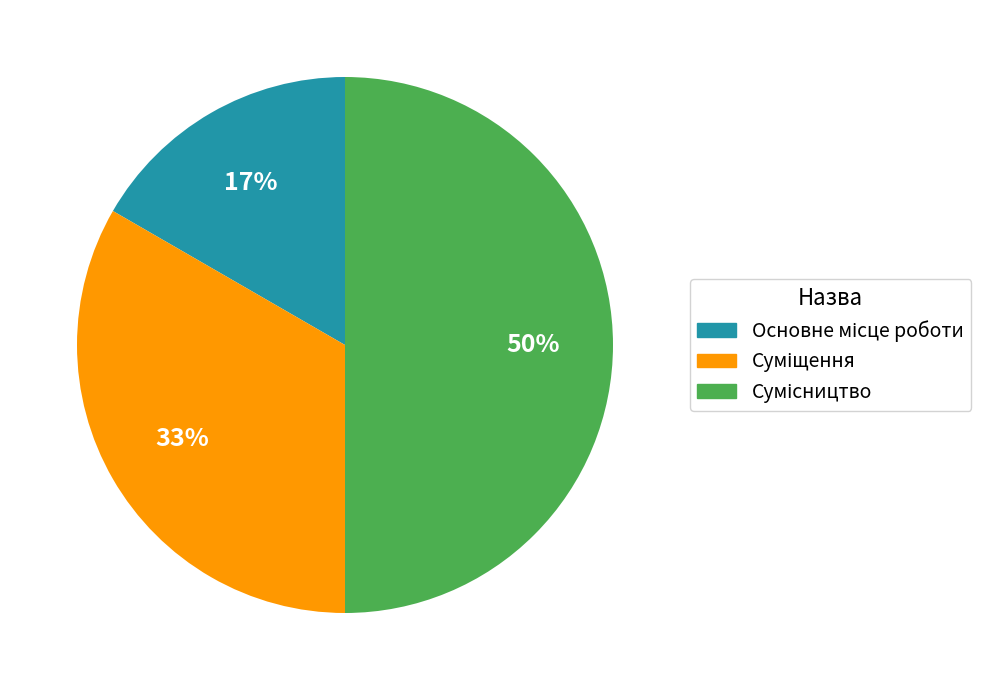

How many slices are in this pie chart?

3